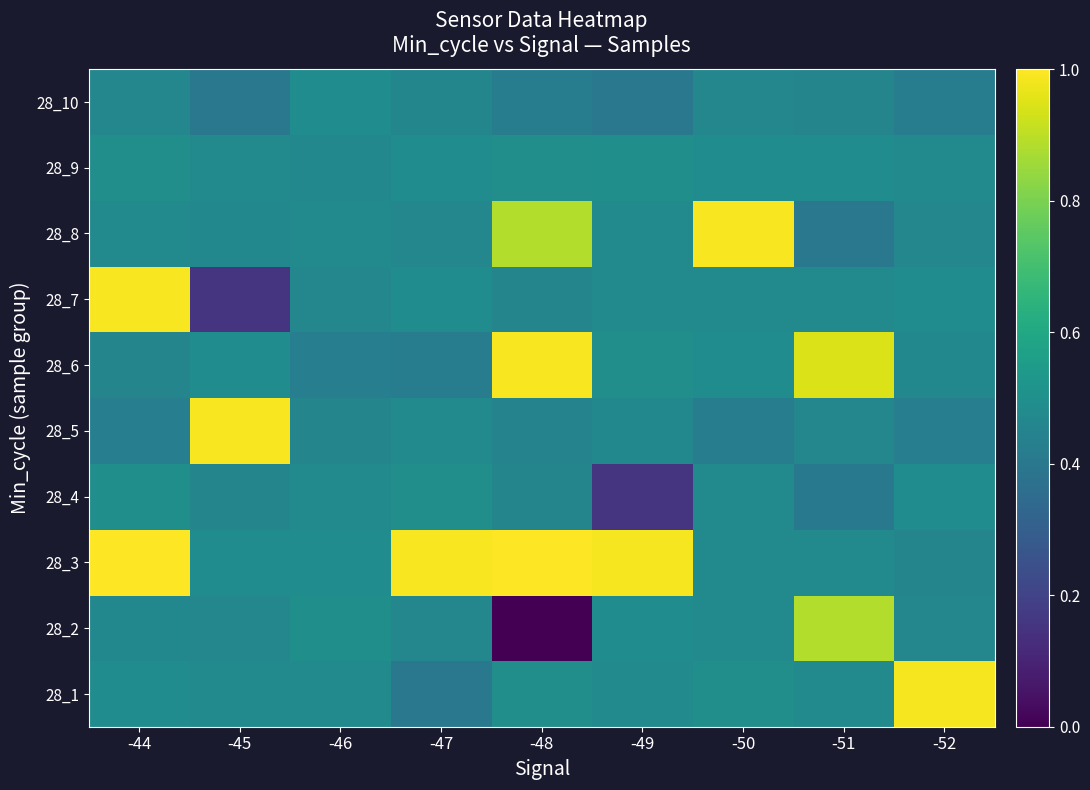

At how many categories does at least one series exceed 0?

9